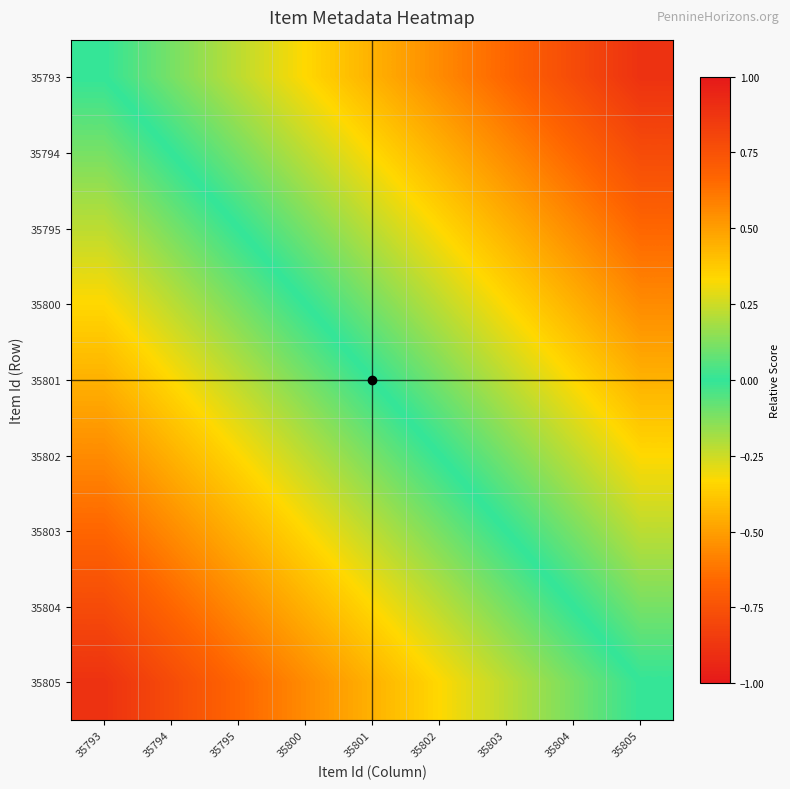

Which category has the lowest value across all series?

35805